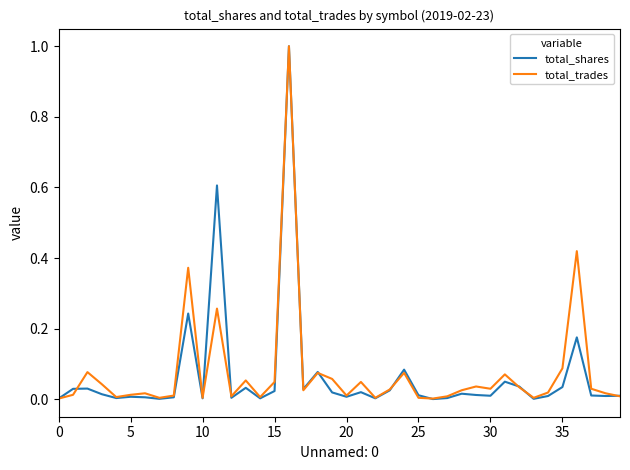

Which series has the widest spread of values?

total_shares